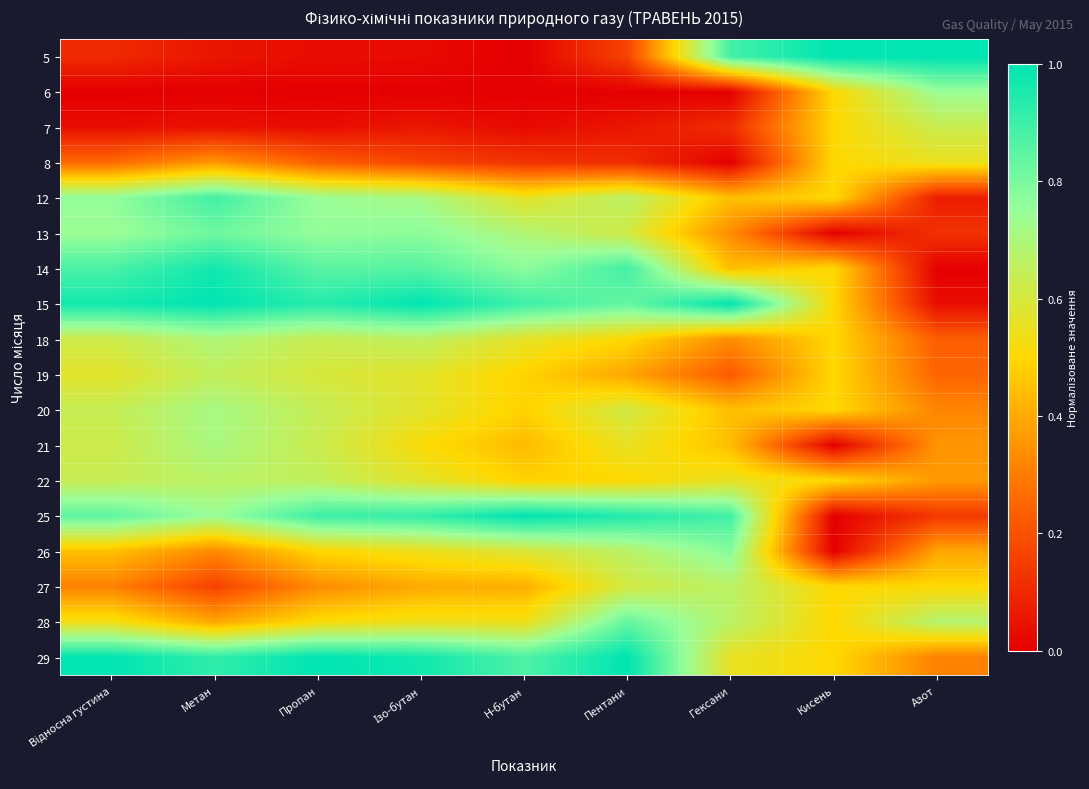

Between Відносна густина and Метан, which is larger?

Відносна густина